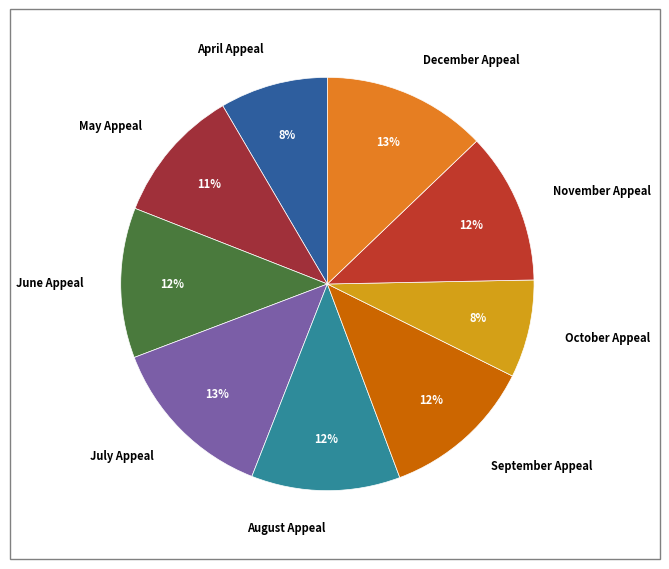

Is there a majority slice in this chart?

No